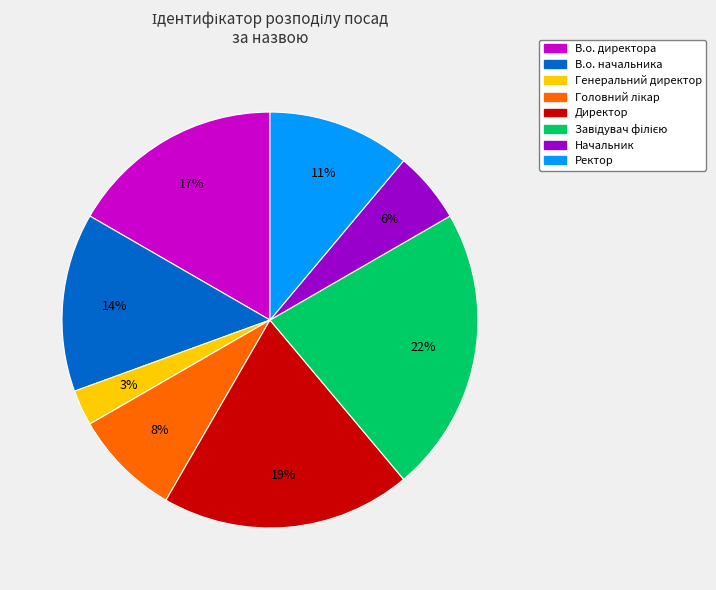

What is the ratio of the value at В.о. директора to the value at Директор?

0.9